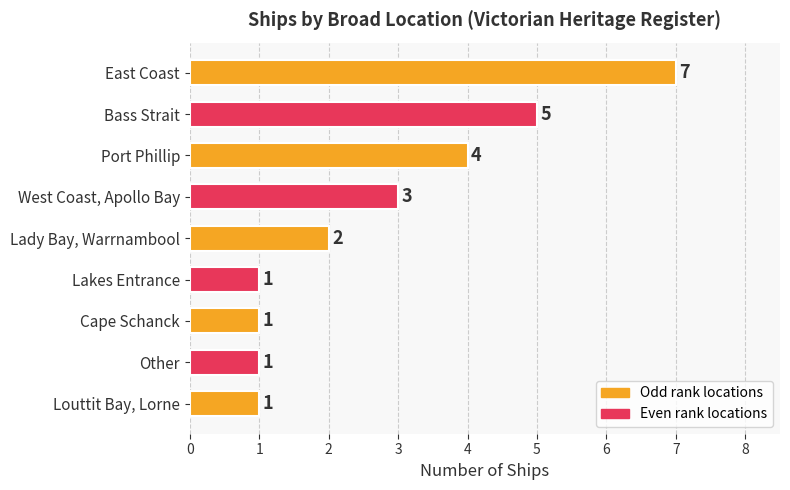

The value at East Coast is 3. True or false?

False